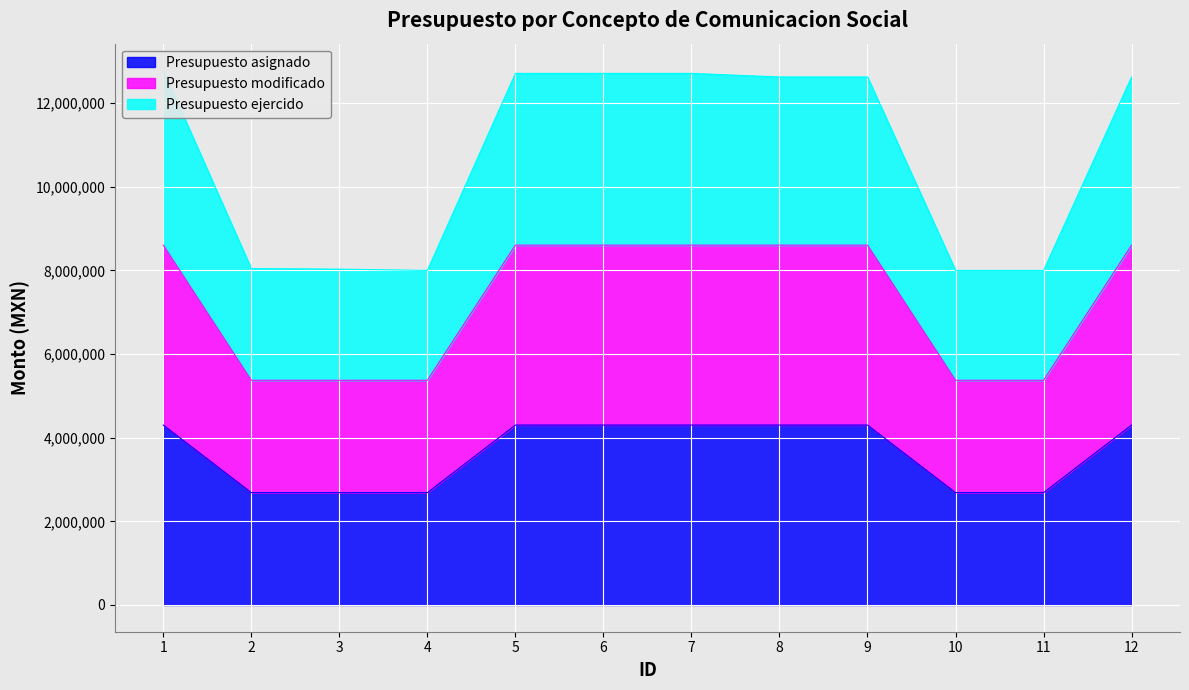

Is it true that Presupuesto asignado equals 2686000.0 at 10?

True